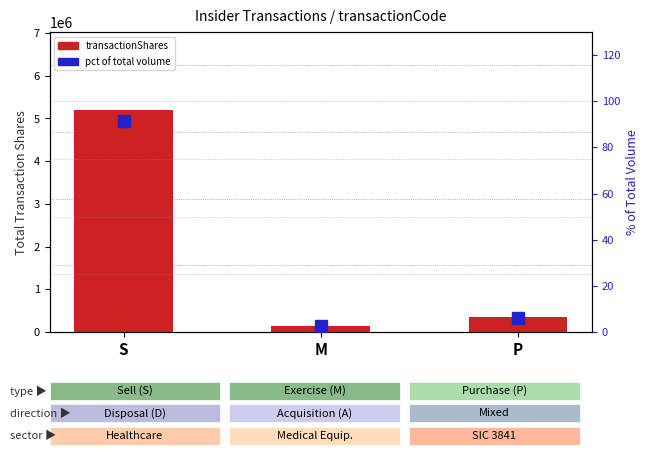

How many categories are shown in the chart?

3